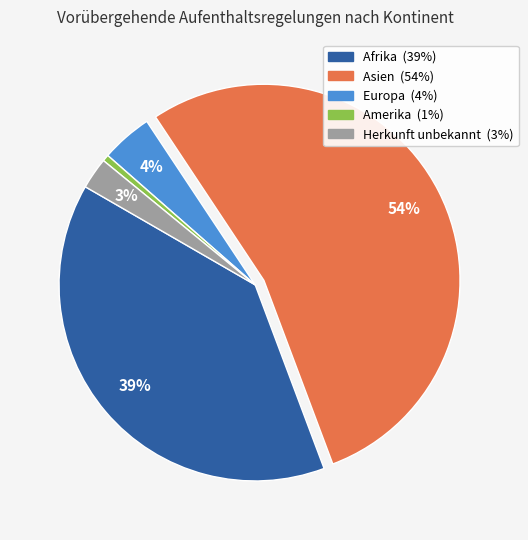

To the nearest percent, what is the average slice percentage?

20%